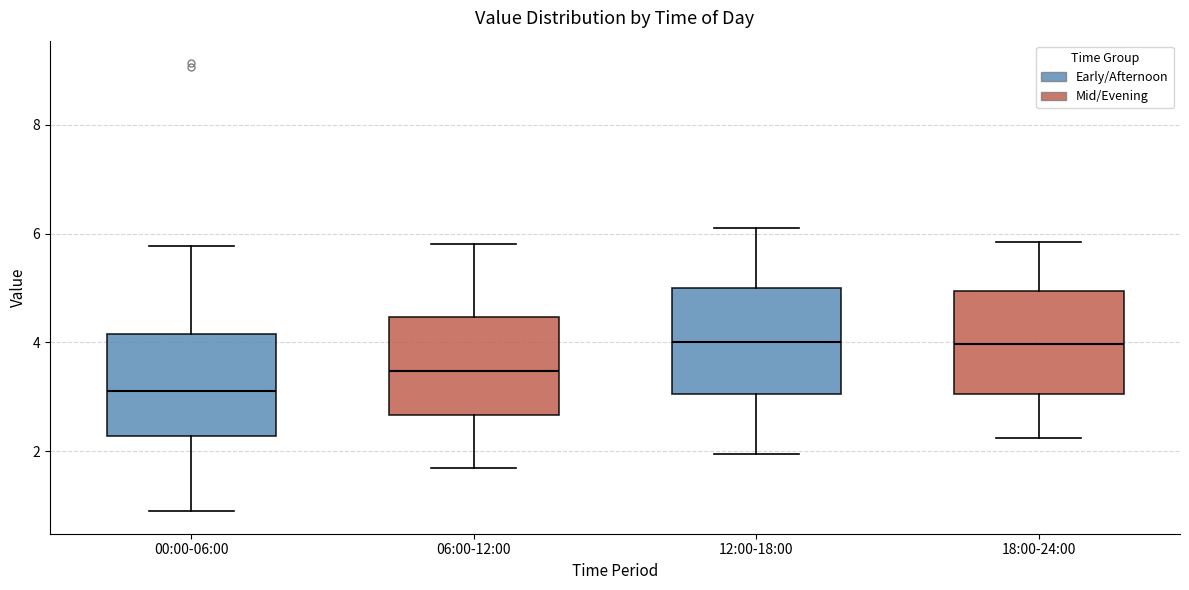

Reading left to right, read every box against the y-axis: the position of its median line, the range the box covers, and the ends of its whiskers. The values are not printed on the chart, so give them approximately, as read against the axis.

00:00-06:00: median 3.2, box 2.2 to 4.2, whiskers 1.0 to 5.8
06:00-12:00: median 3.4, box 2.6 to 4.4, whiskers 1.8 to 5.8
12:00-18:00: median 4.0, box 3.0 to 5.0, whiskers 2.0 to 6.2
18:00-24:00: median 4.0, box 3.0 to 5.0, whiskers 2.2 to 5.8